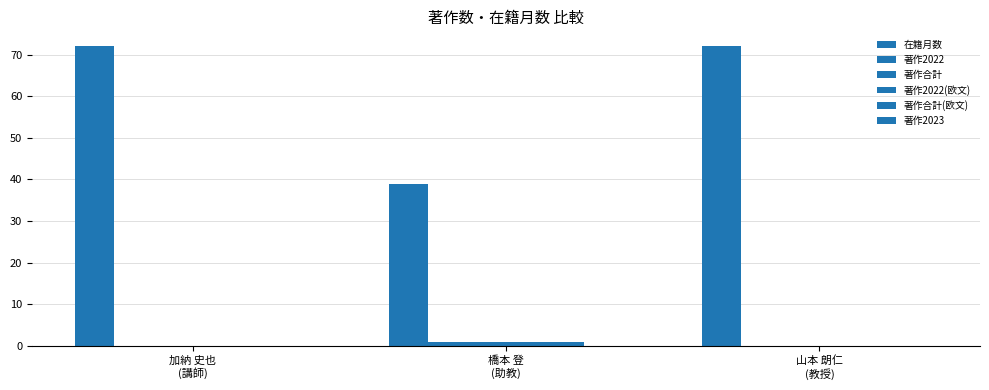

How many groups of bars are there?

3